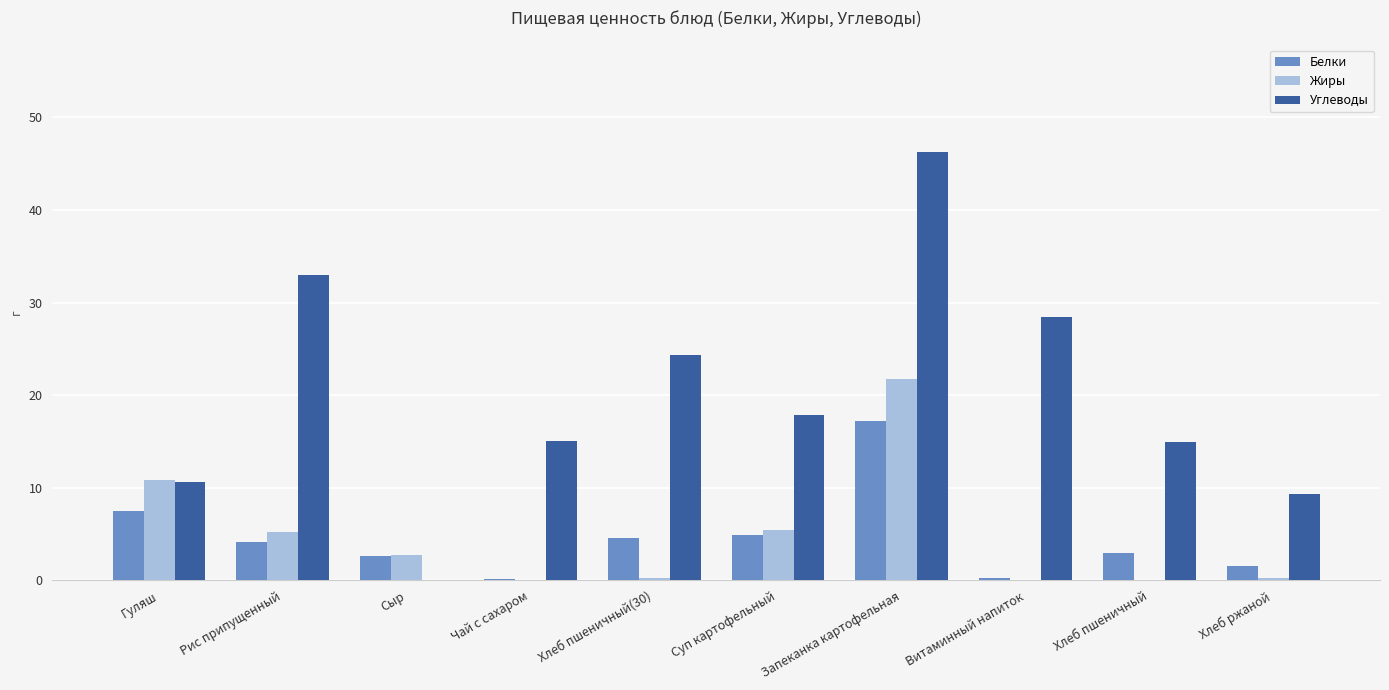

Count the number of data series in this chart.

3